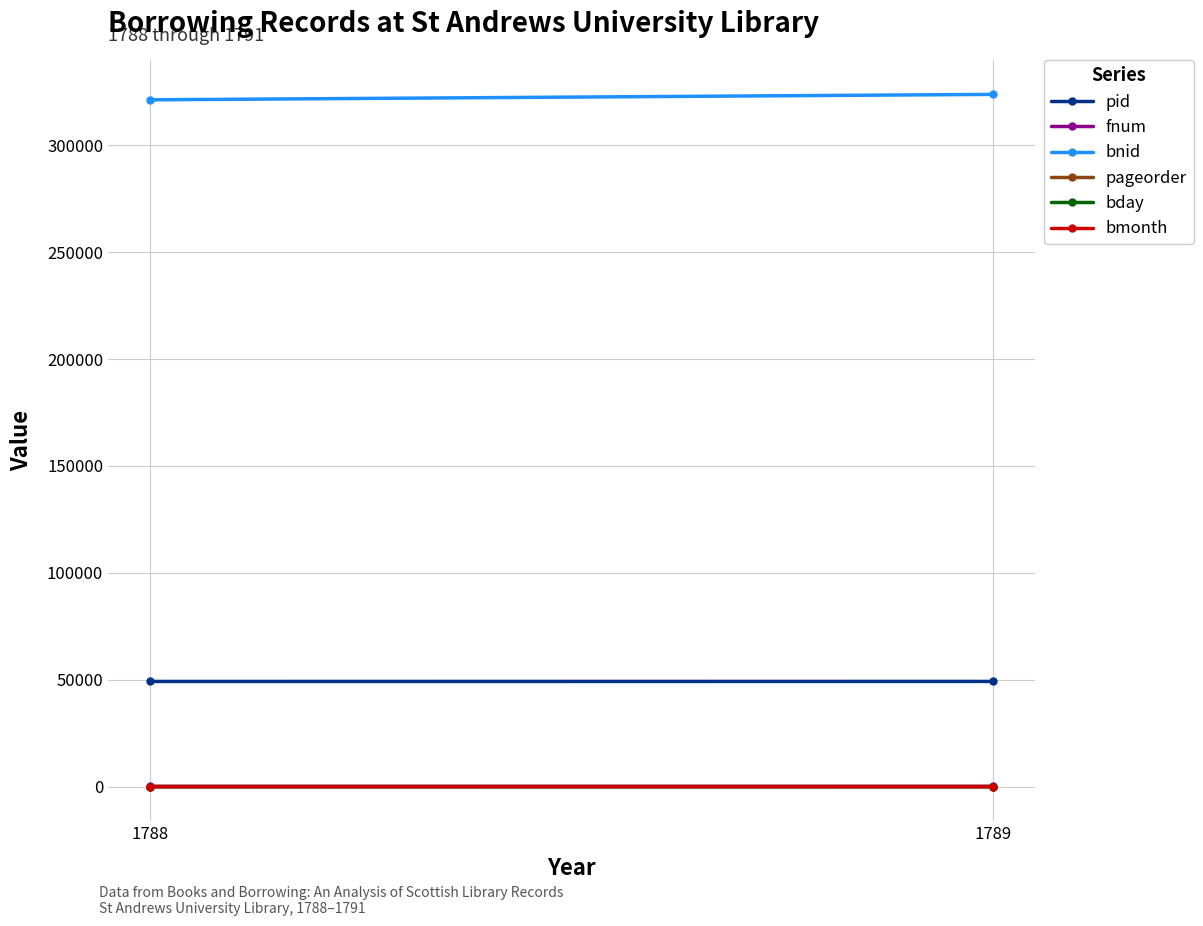

Rank the series at 1788 from highest to lowest value.

bnid, pid, fnum, pageorder, bday, bmonth